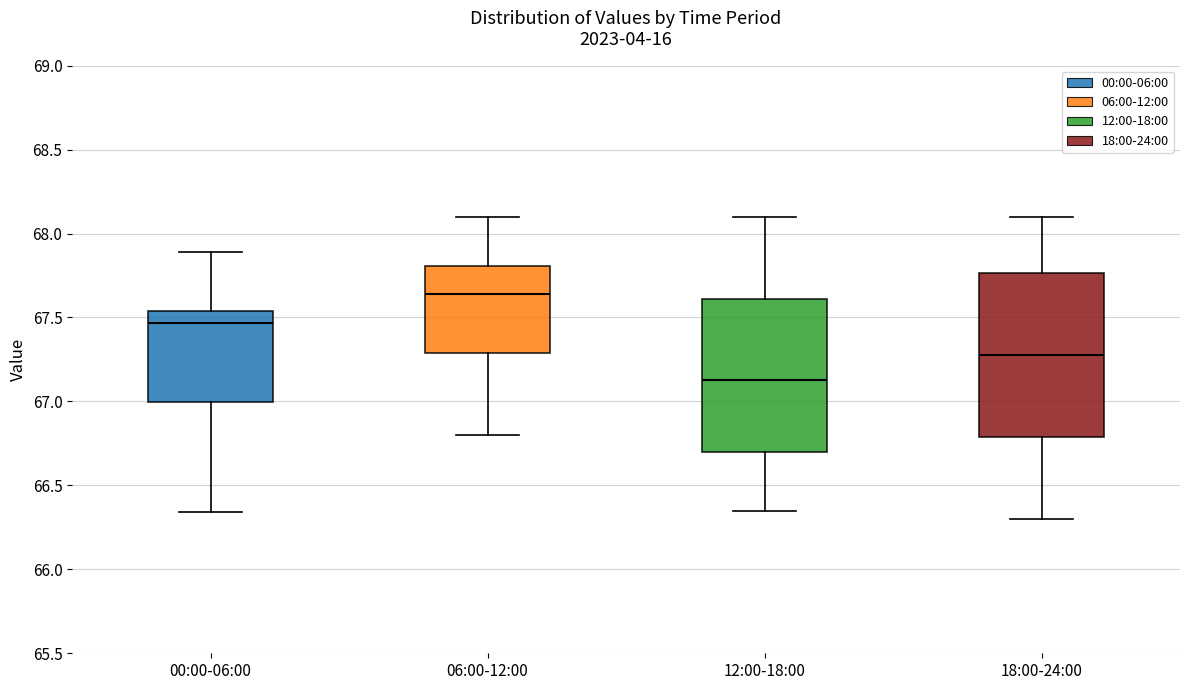

Which box has the lowest median line?

12:00-18:00